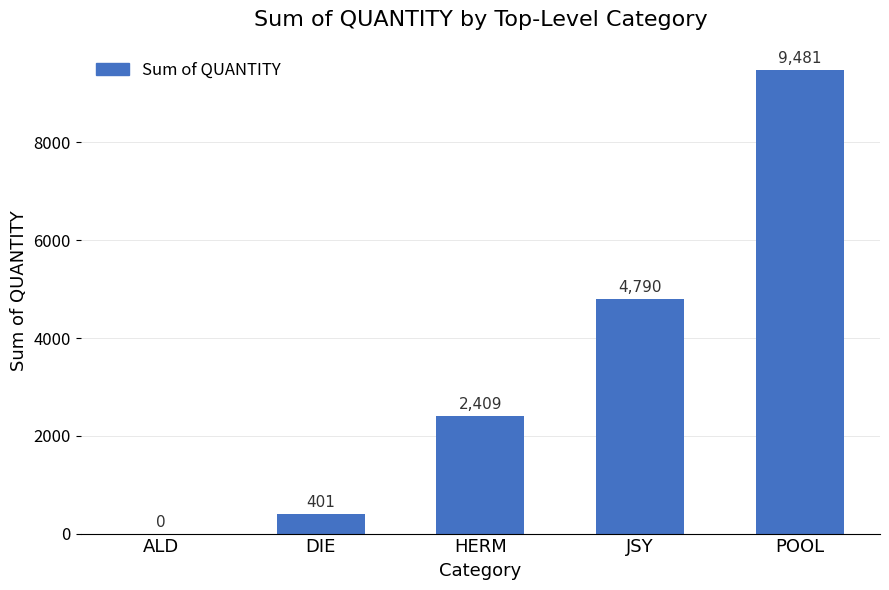

Are the bars grouped side by side (vs. stacked)?

No